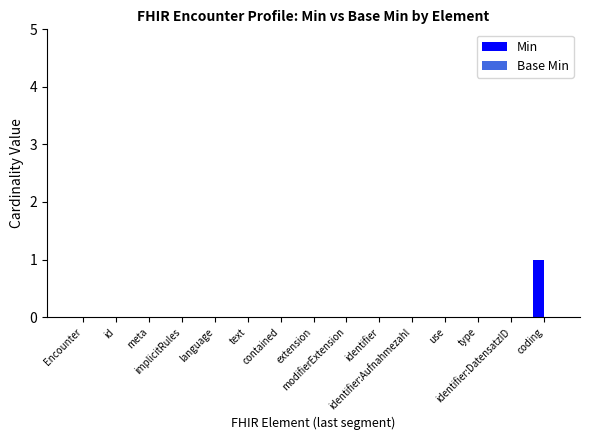

Between coding and text, which is larger?

coding